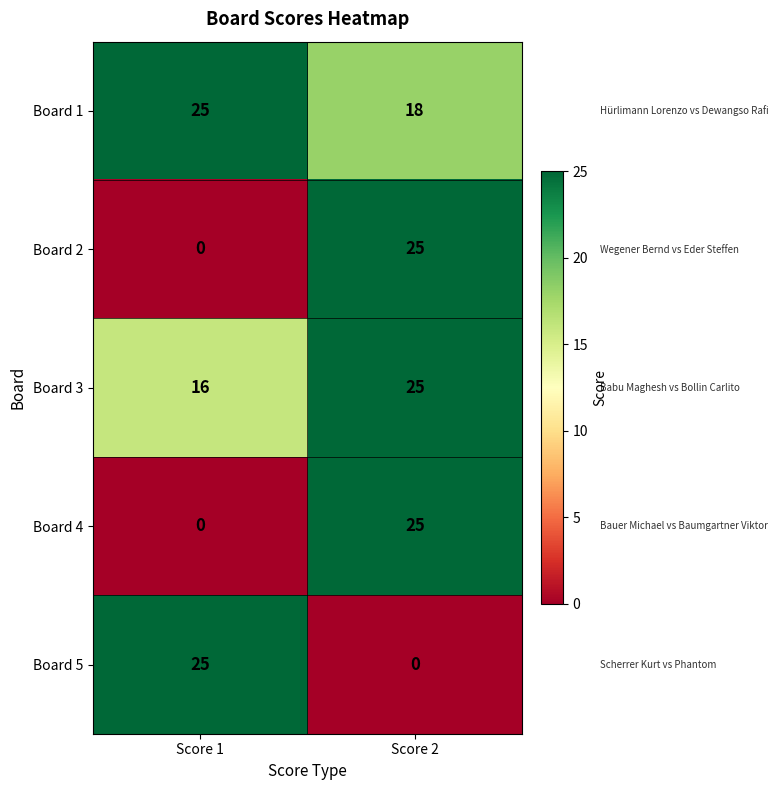

Is it true that Board 4 equals 25 at Score 2?

True